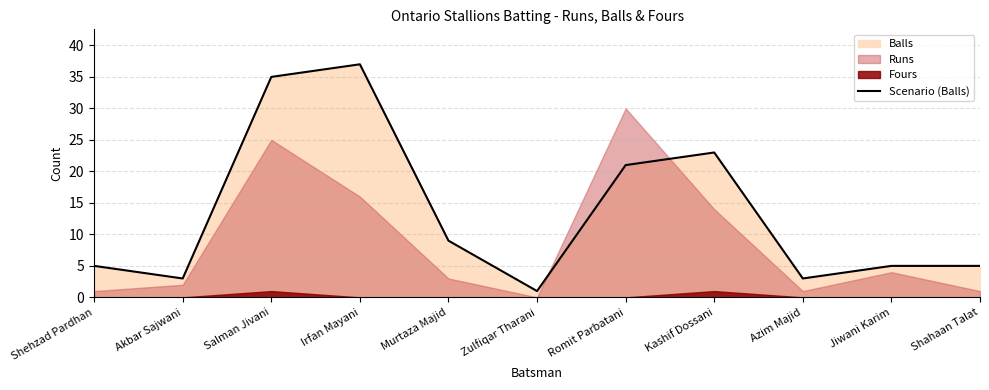

Is it true that the value at Kashif Dossani is 7?

False